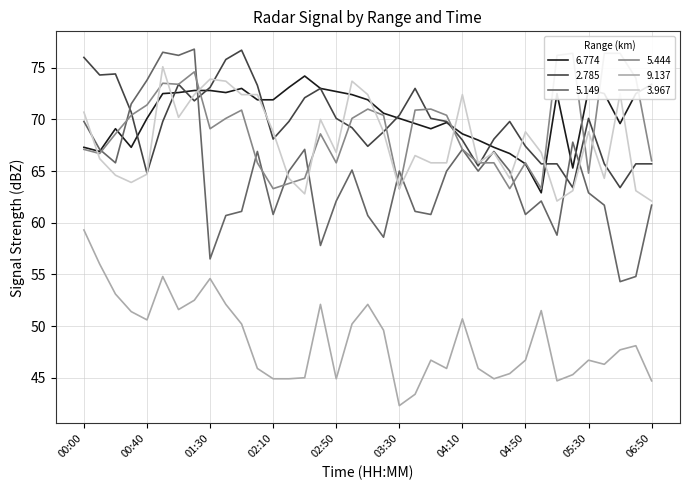

What value does the   5.444 series have at 06:50?

66.0